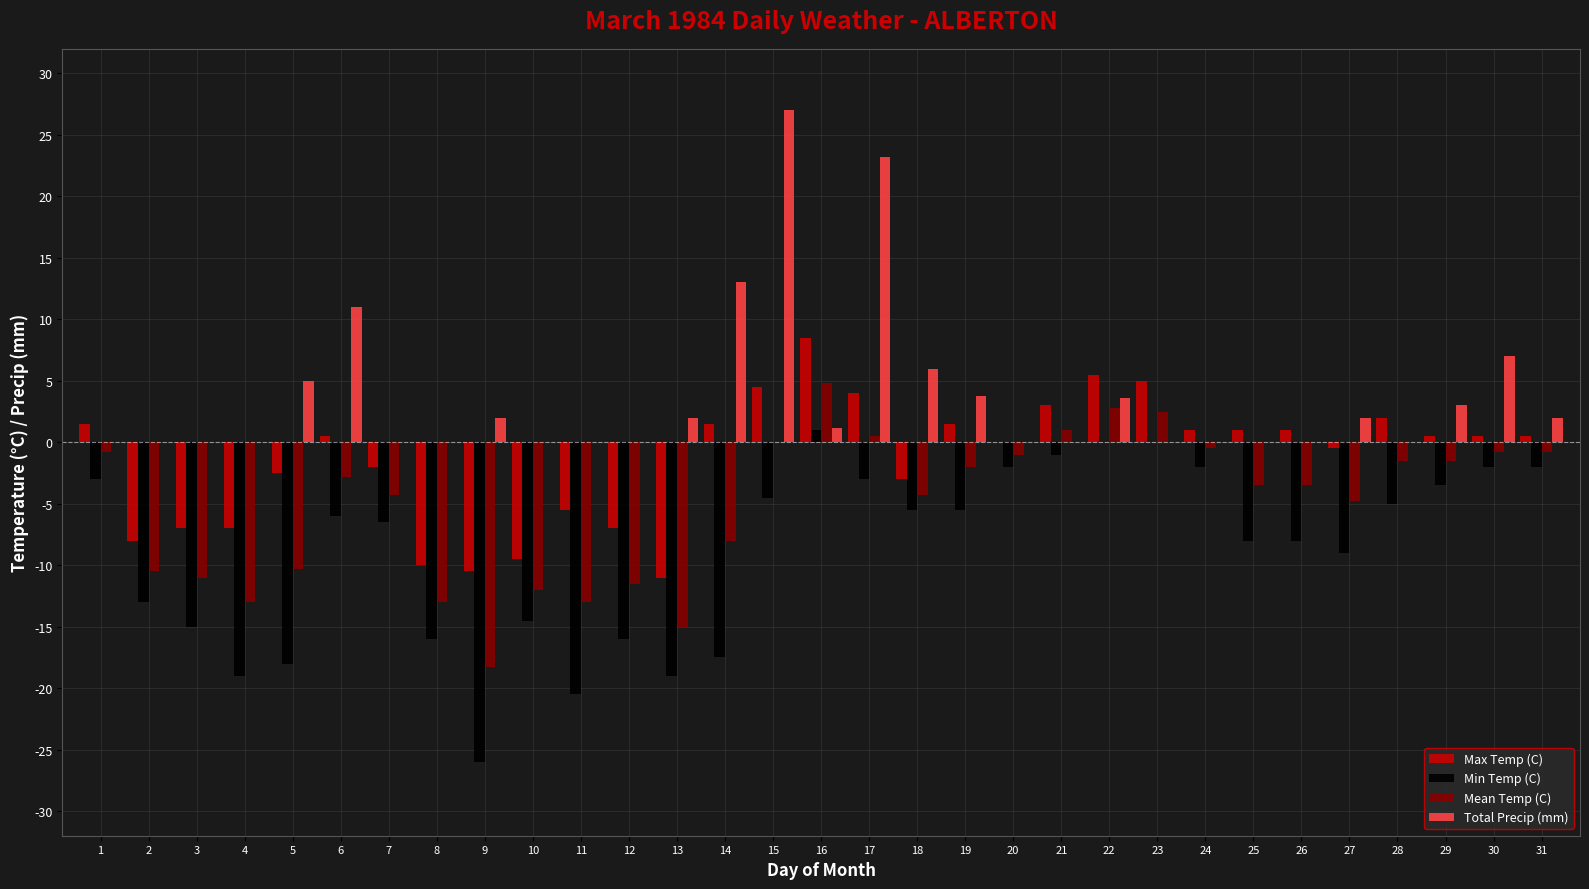

Is it true that Min Temp (C) equals -23.2 at 2?

False